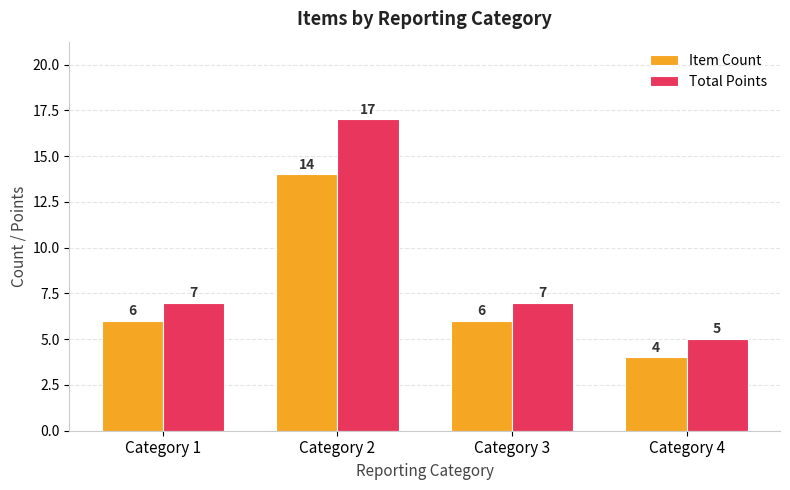

At which label does Item Count reach its minimum?

Category 4